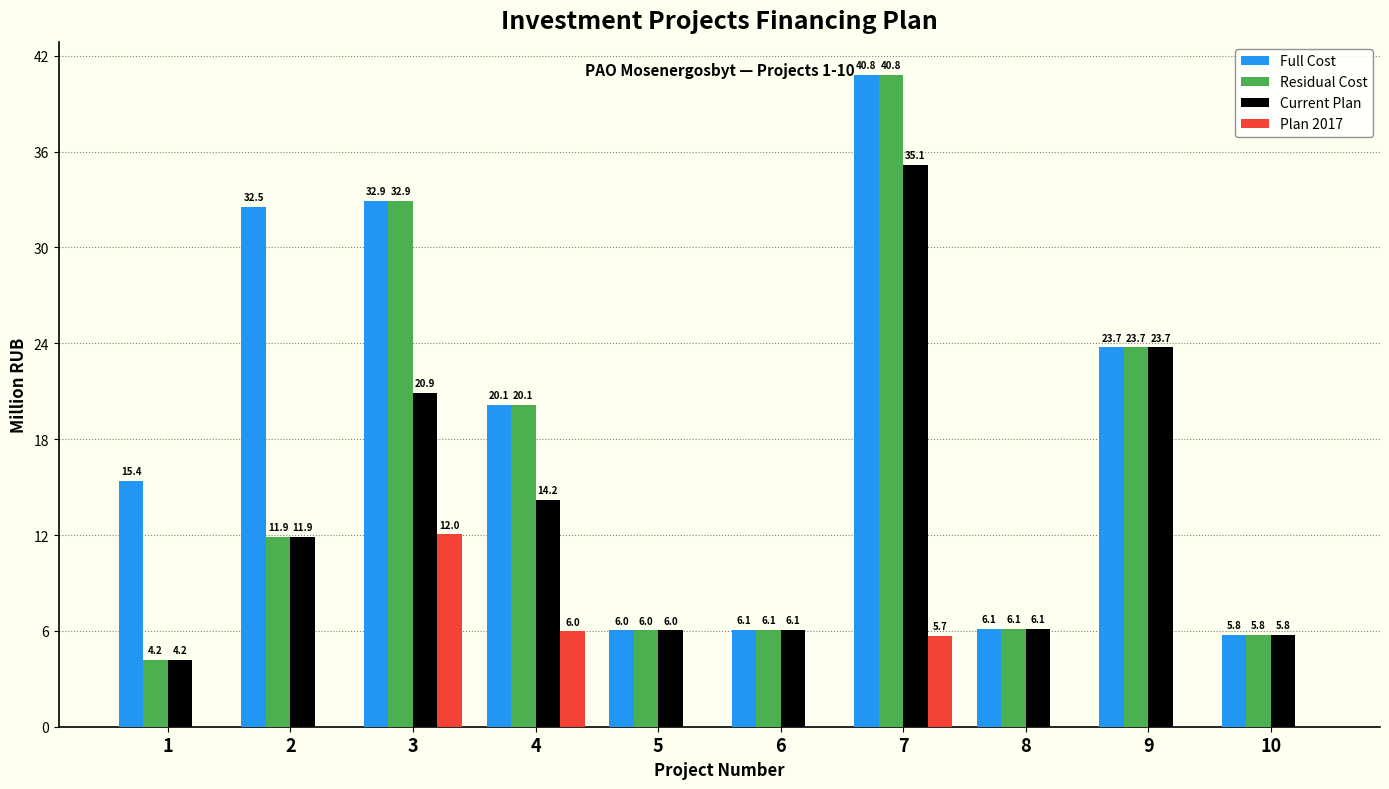

Which series has the largest range (max minus min)?

Residual Cost